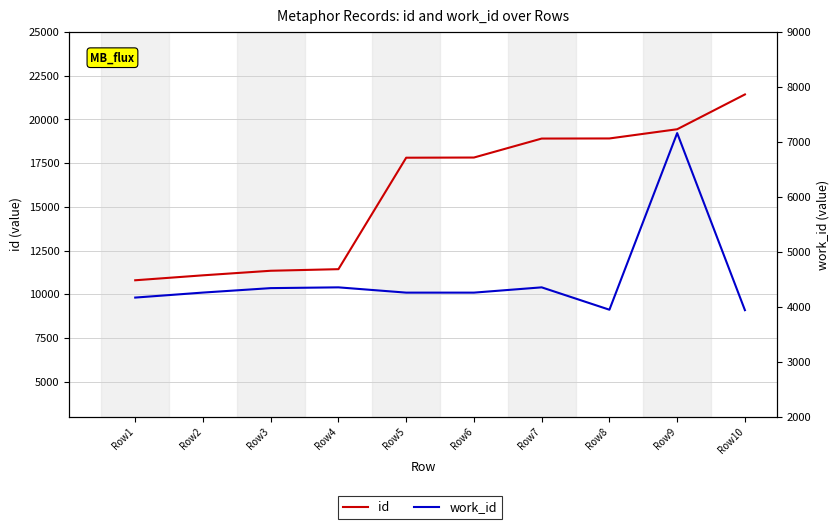

What is the value of the work_id point at the 4th from the left?

4353